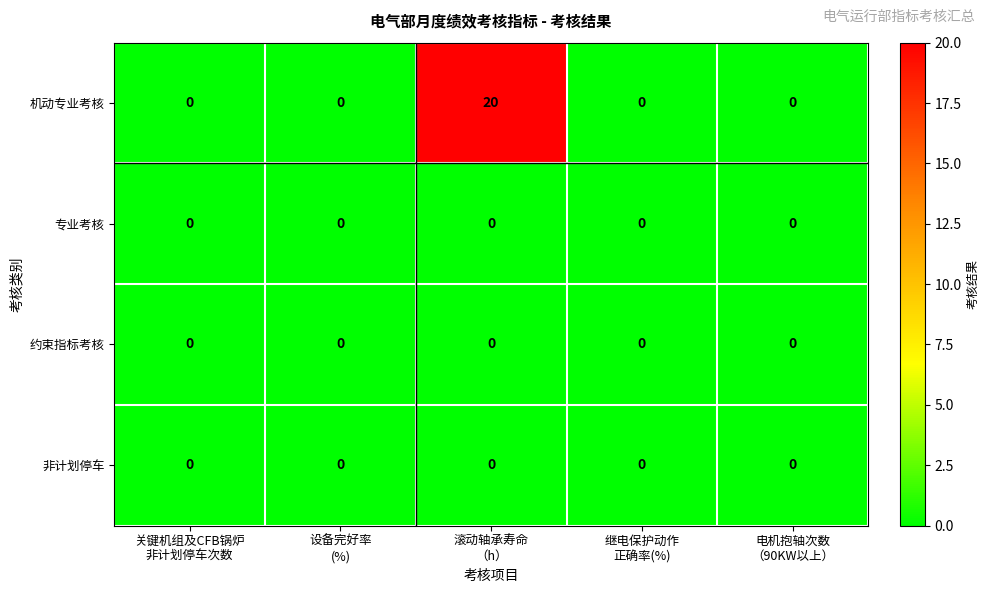

Count the number of data series in this chart.

4